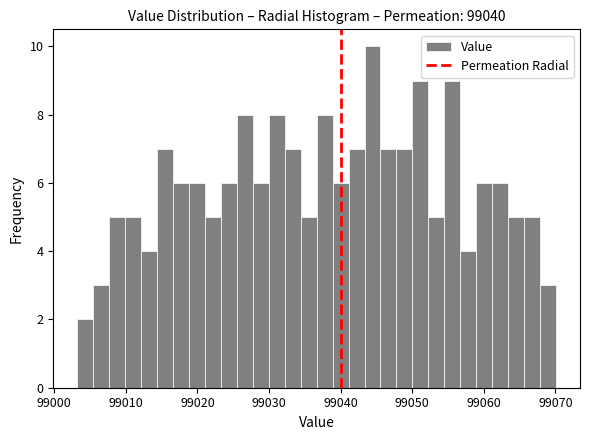

Around what value on the x-axis is the tallest bar? Give the approximate position of its centre, as read against the axis.

99044